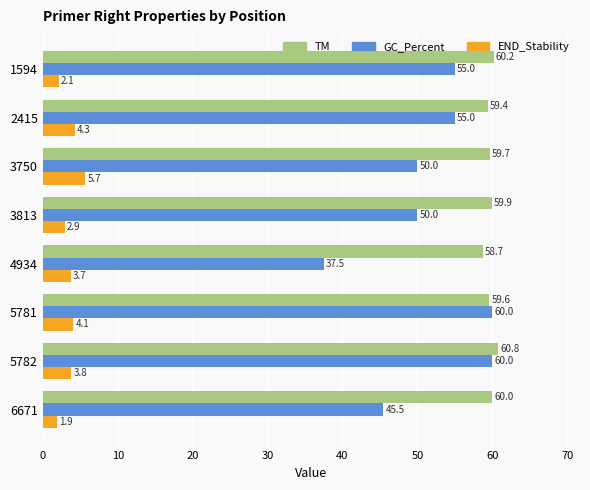

At which category does the chart reach its peak across all series?

5782